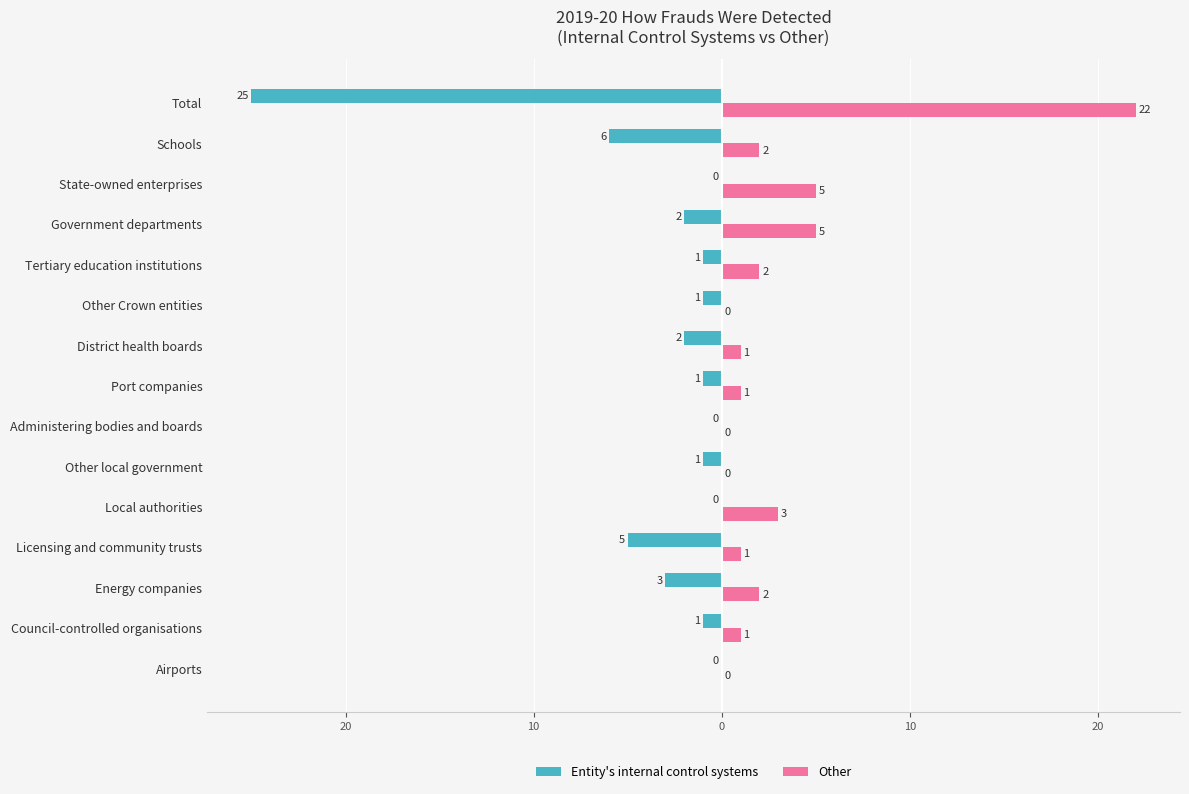

What are all the series names shown in the legend?

Entity's internal control systems, Other